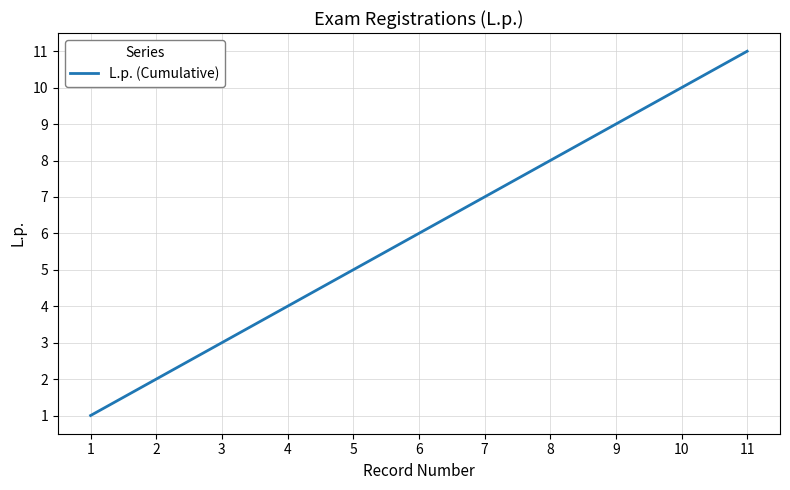

The chart shows a value of 7 at 4. True or false?

False